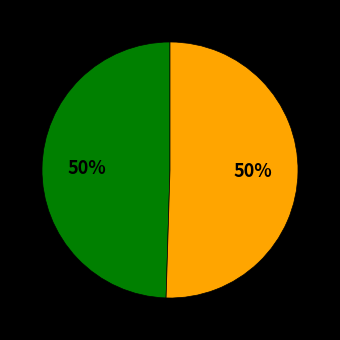

To the nearest percent, what is the average slice percentage?

50%